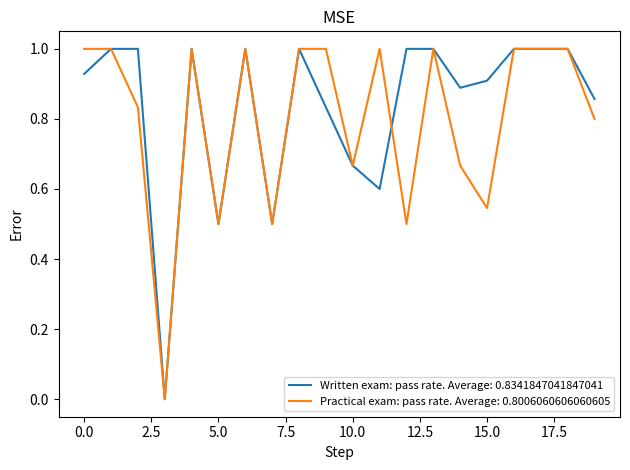

What is the maximum value shown in the chart?

1.0